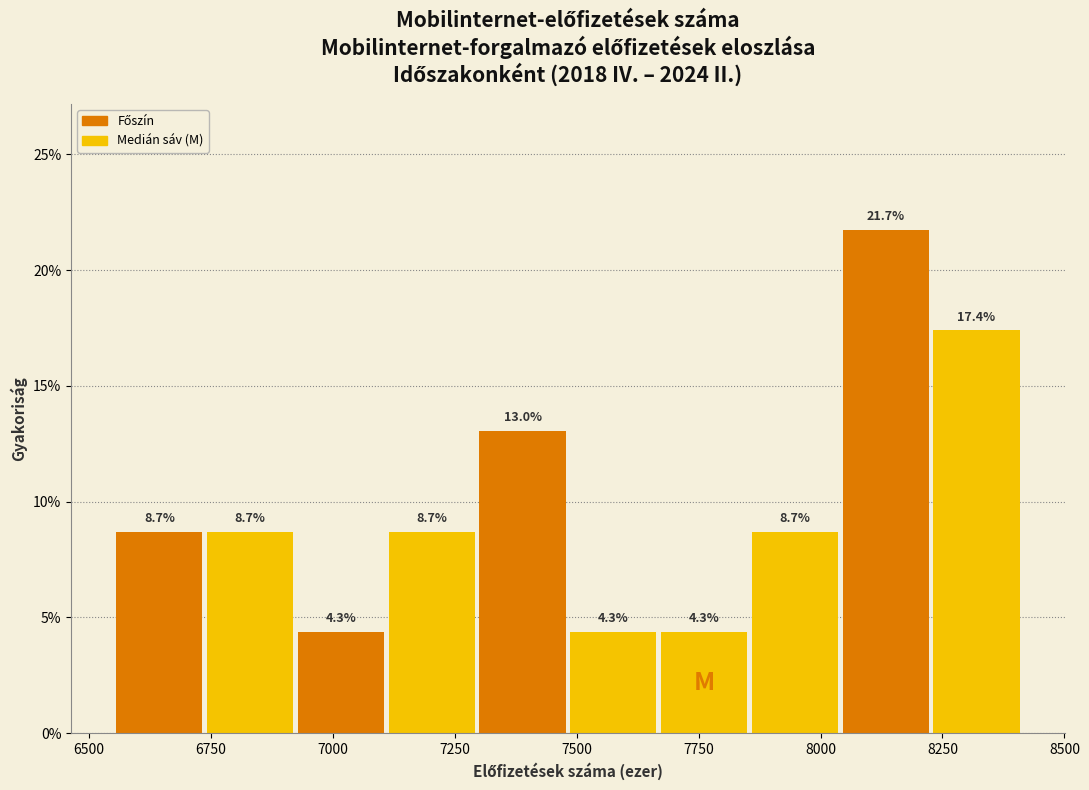

Around what value on the x-axis is the tallest bar? Give the approximate position of its centre, as read against the axis.

8150